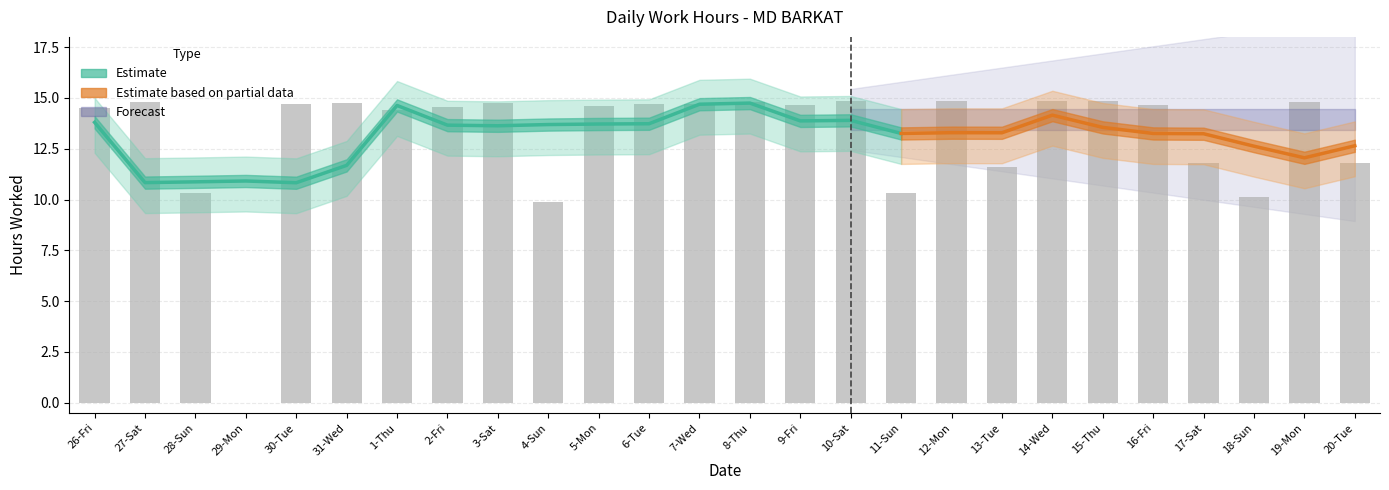

How many positive values are there?

25